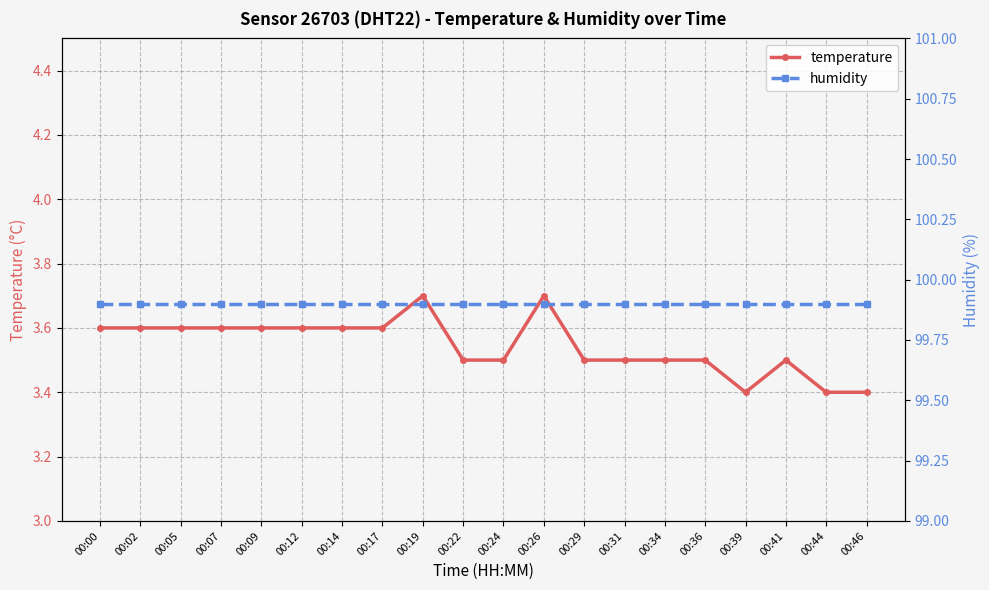

Which series has the largest total across all categories?

humidity